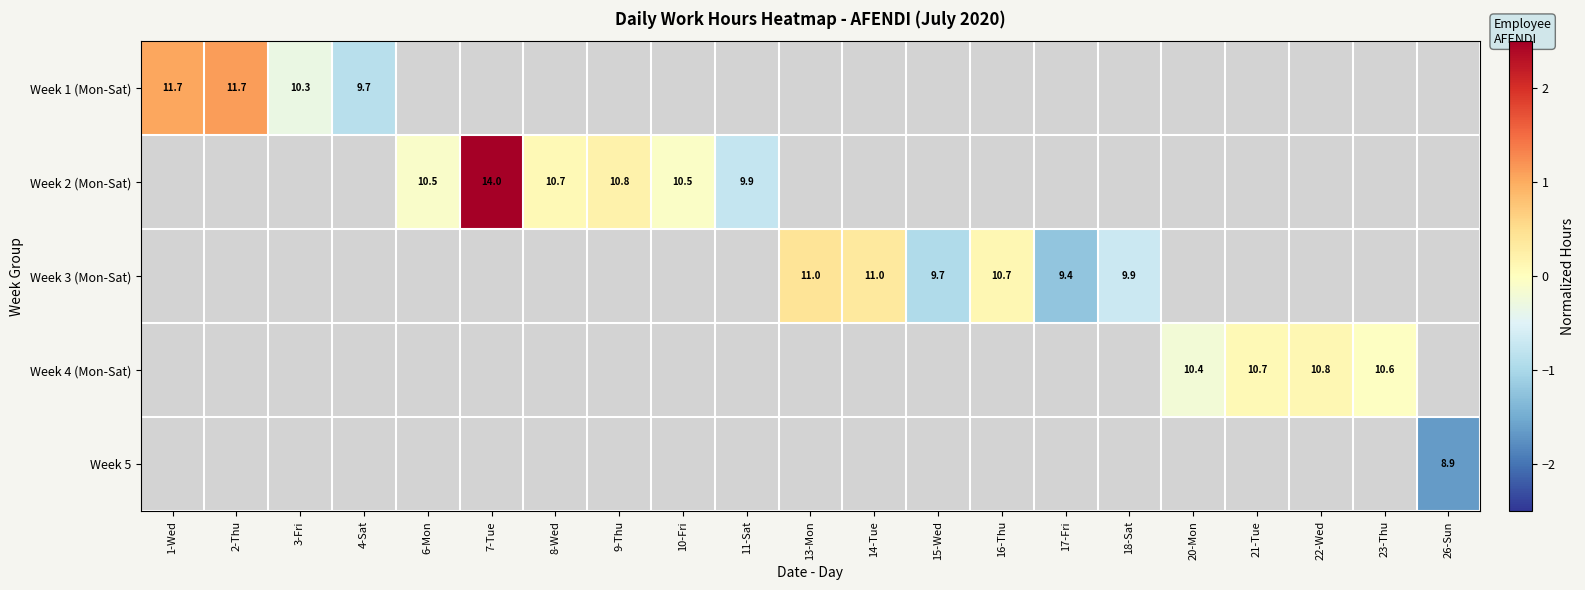

What value does the Week 1 (Mon-Sat) series have at 4-Sat?

-0.9